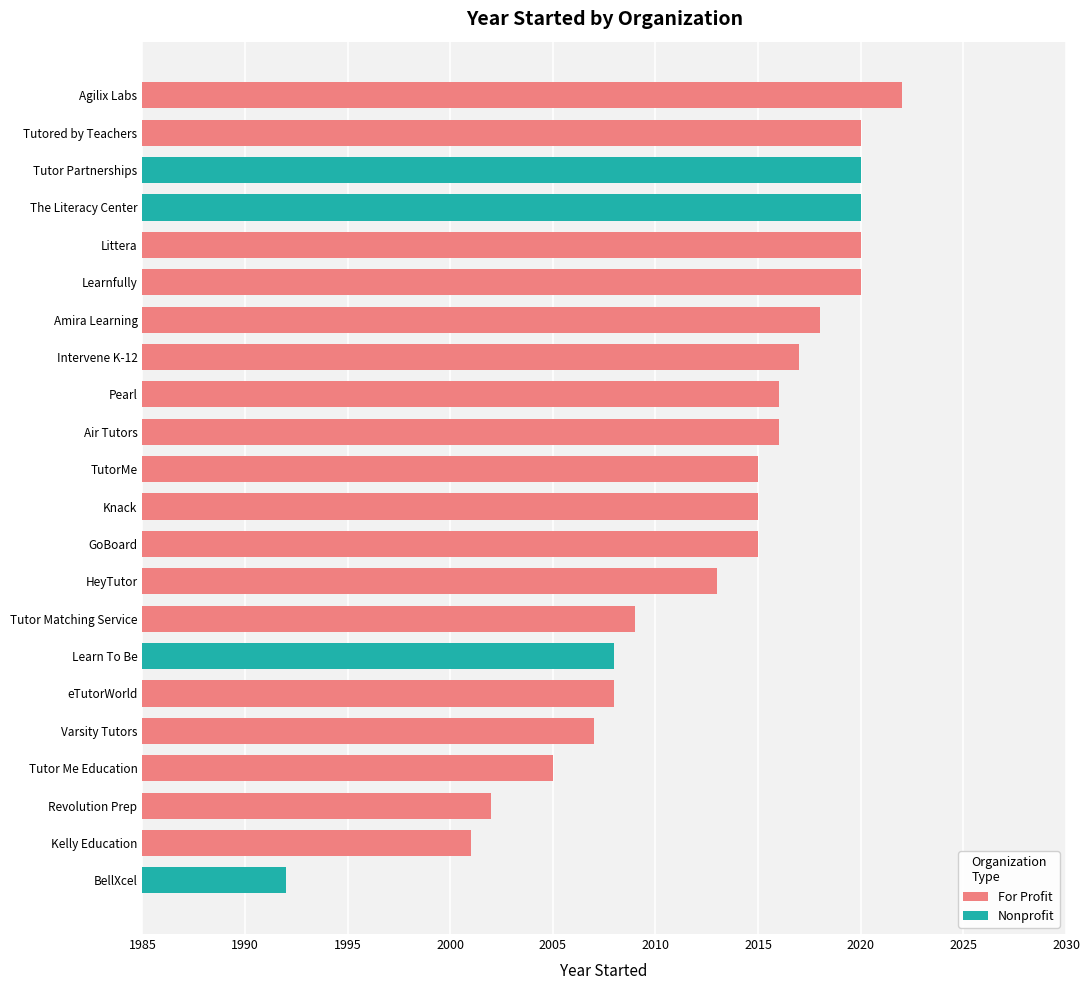

Is it true that the value at GoBoard is 2015?

True